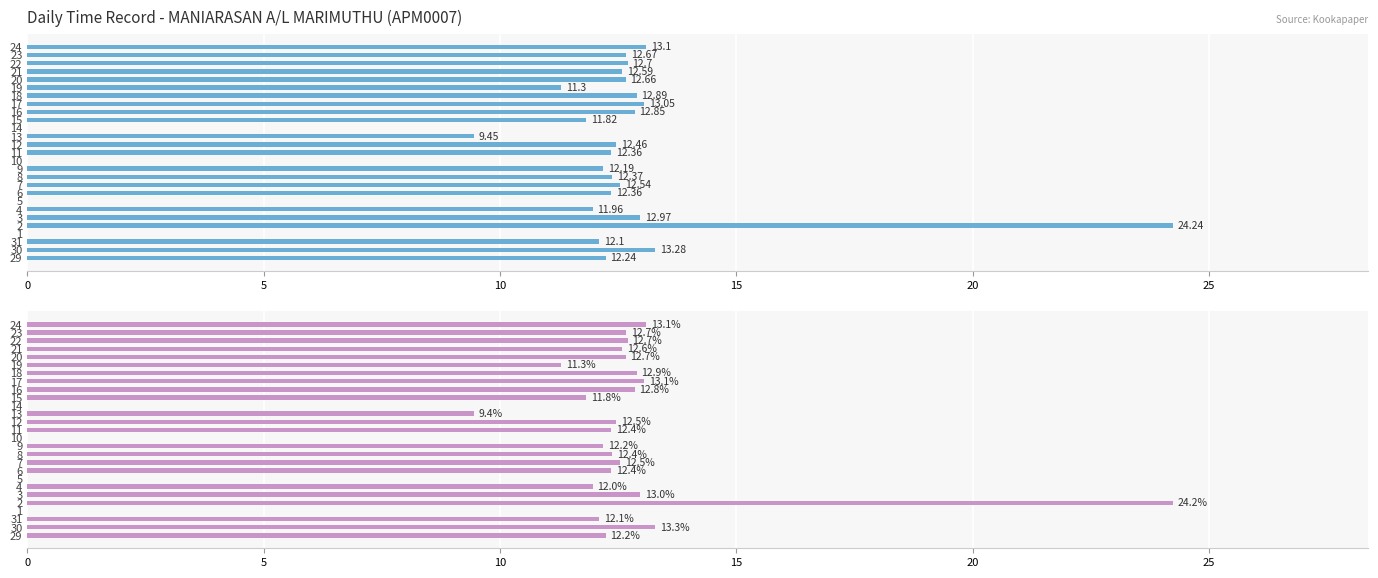

Are the bars horizontal?

Yes